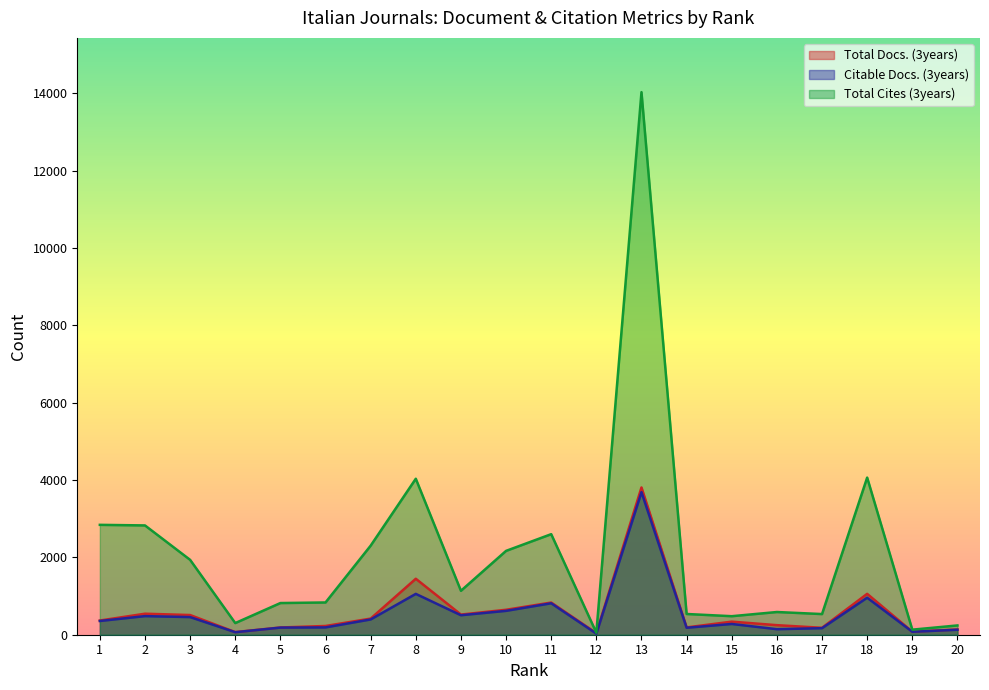

What is the difference between the maximum and second lowest values in the Total Docs. (3years) series?

3740